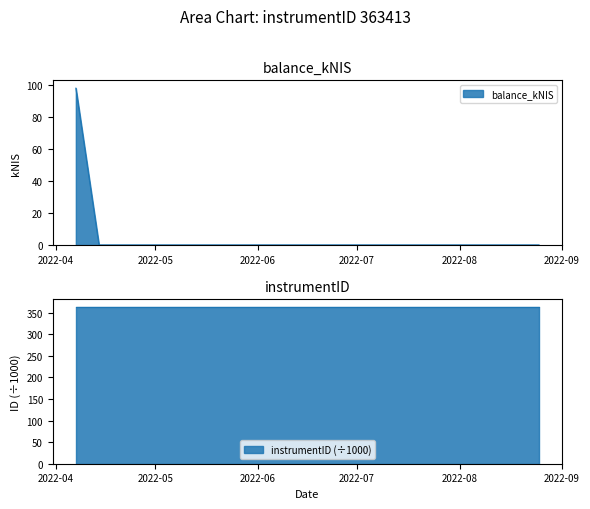

True or false: the data has more than 1 interior local peaks.

False